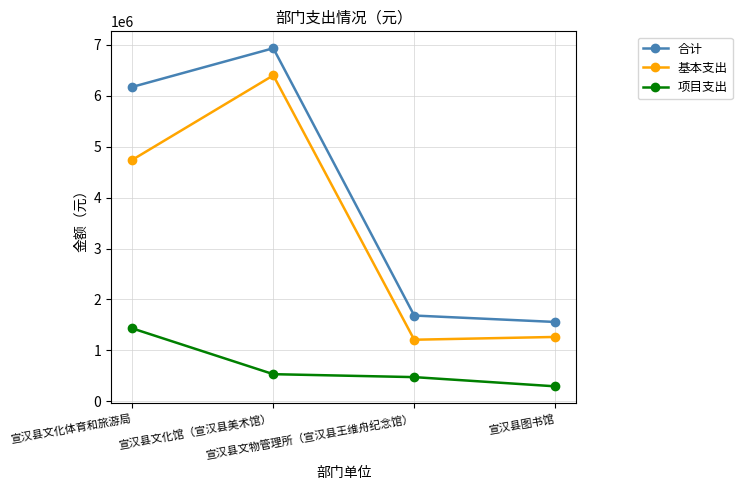

What is the total value across all series at 宣汉县图书馆?

3115822